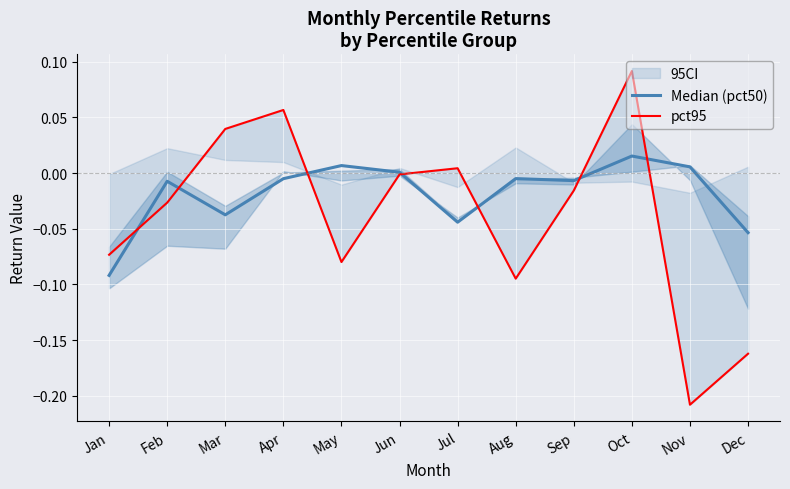

How many data points in Median (pct50) are above 0?

4